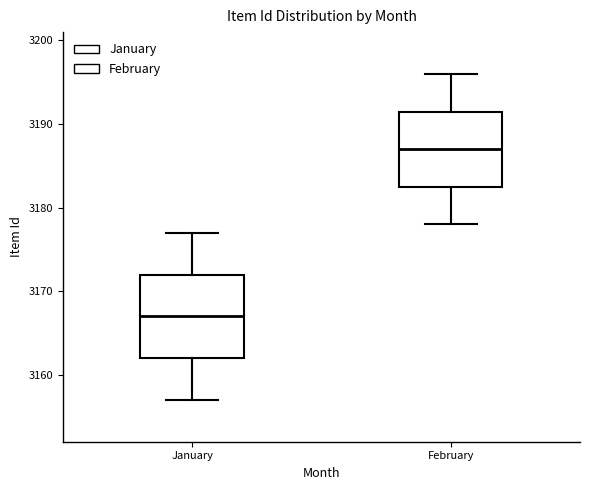

Comparing the boxes themselves (not the whiskers), which one is the tallest?

January